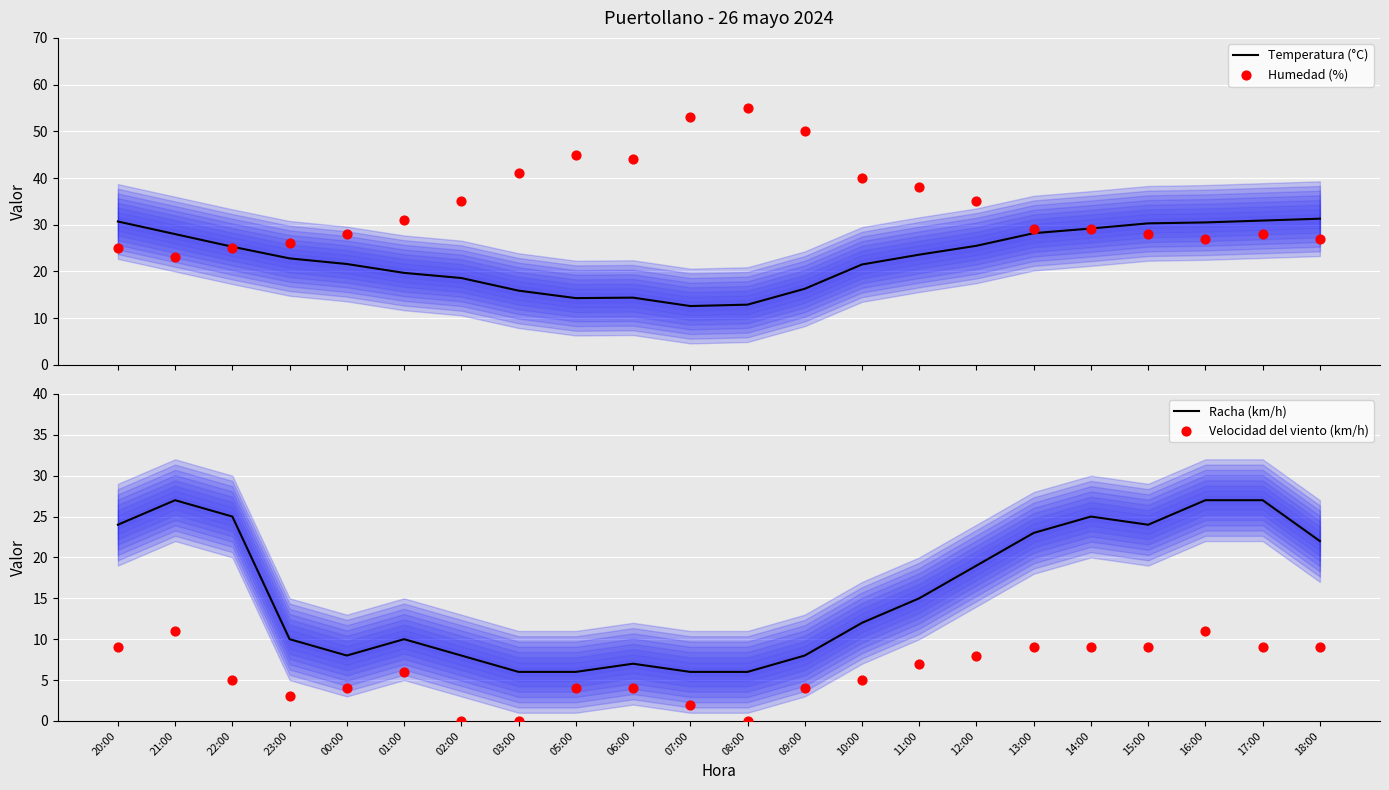

Which series reaches the minimum Y coordinate?

Velocidad del viento (km/h)